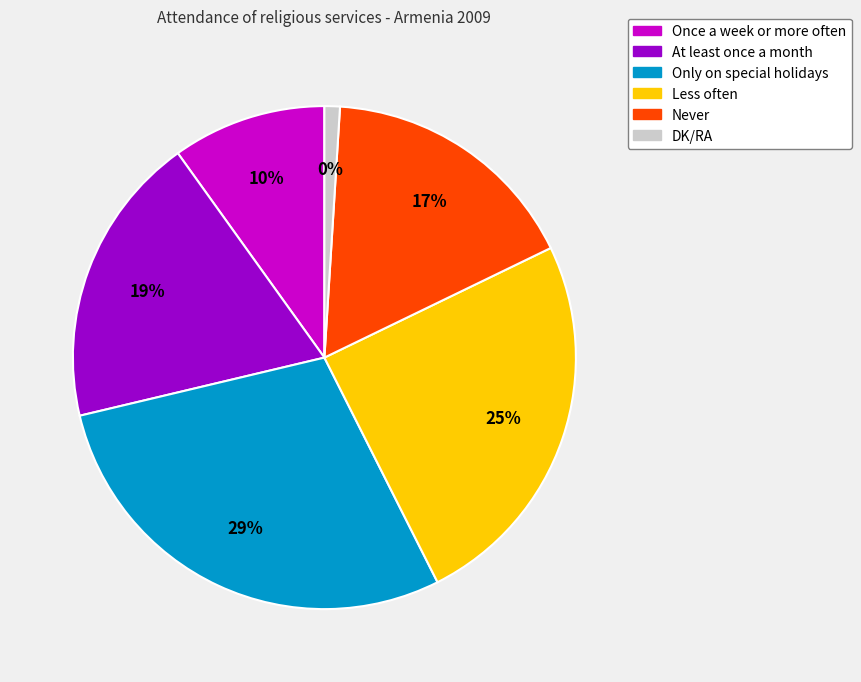

Rank the categories by value from lowest to highest.

DK/RA, Once a week or more often, Never, At least once a month, Less often, Only on special holidays